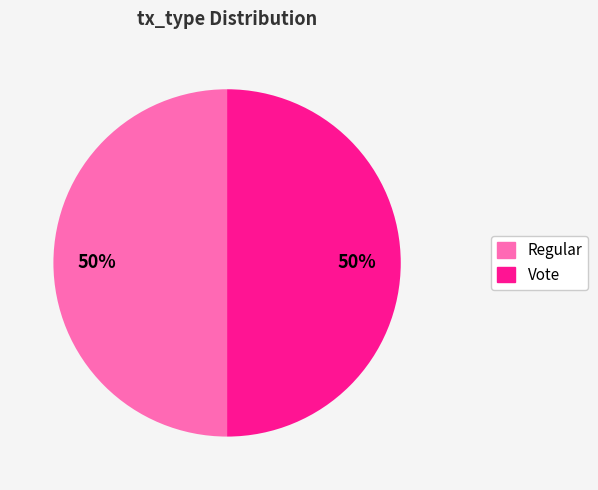

Approximately how many times larger is the value at Vote compared to Regular?

1.0